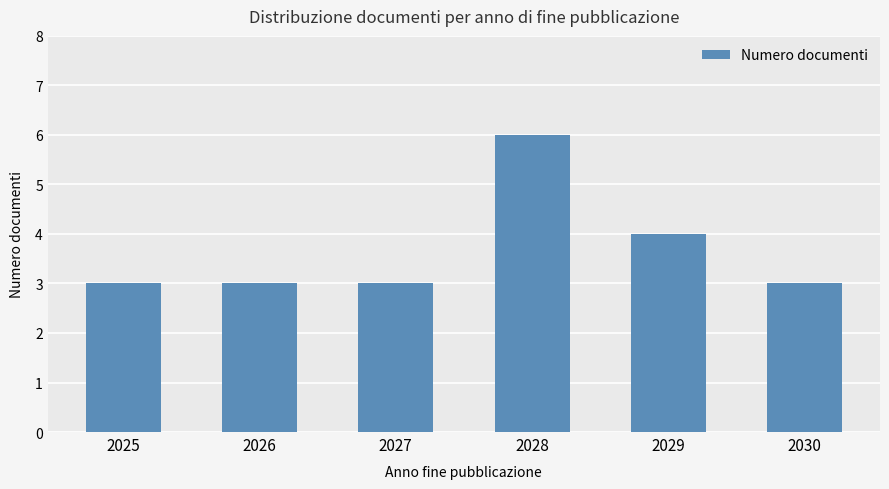

At which category does the chart reach its peak across all series?

2028